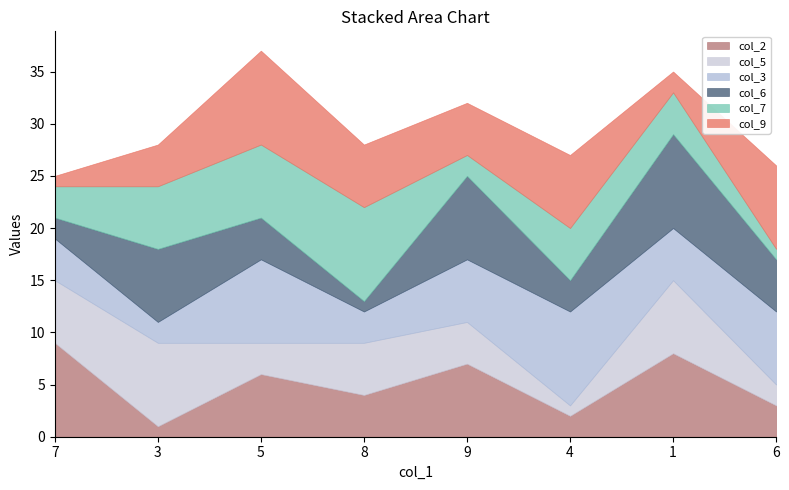

Between 6 and 4, which is larger?

6